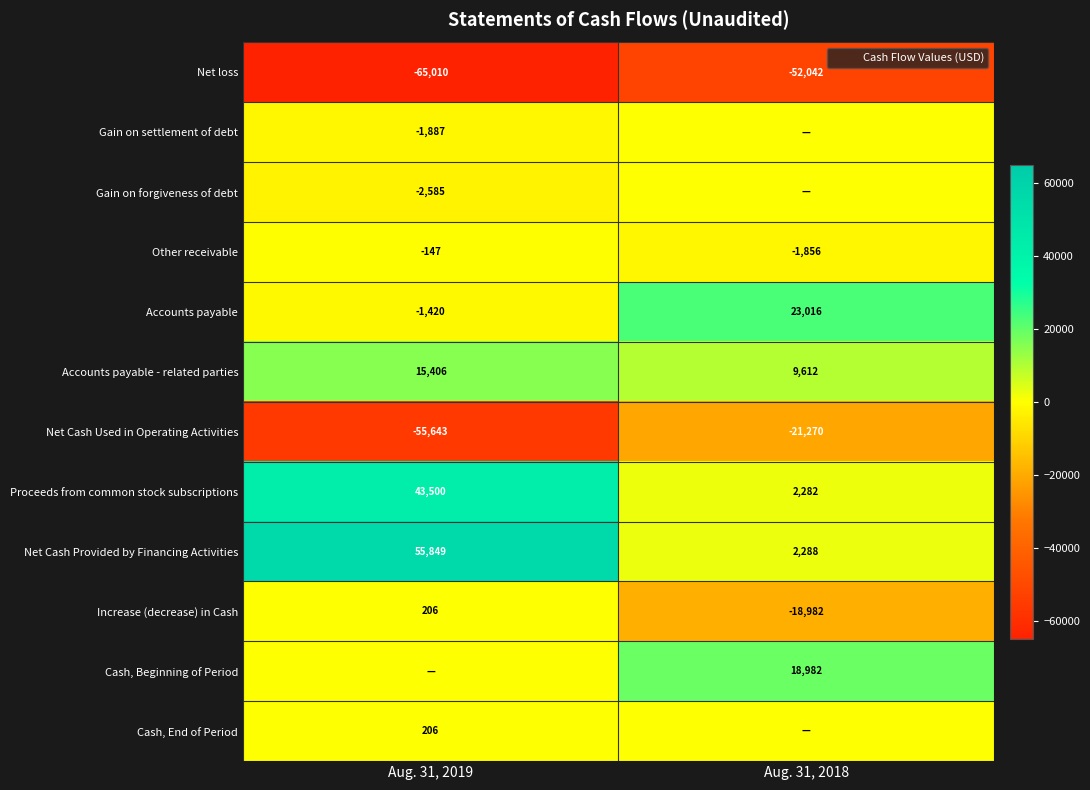

How many values in the Net Cash Provided by Financing Activities series are below 55849?

1